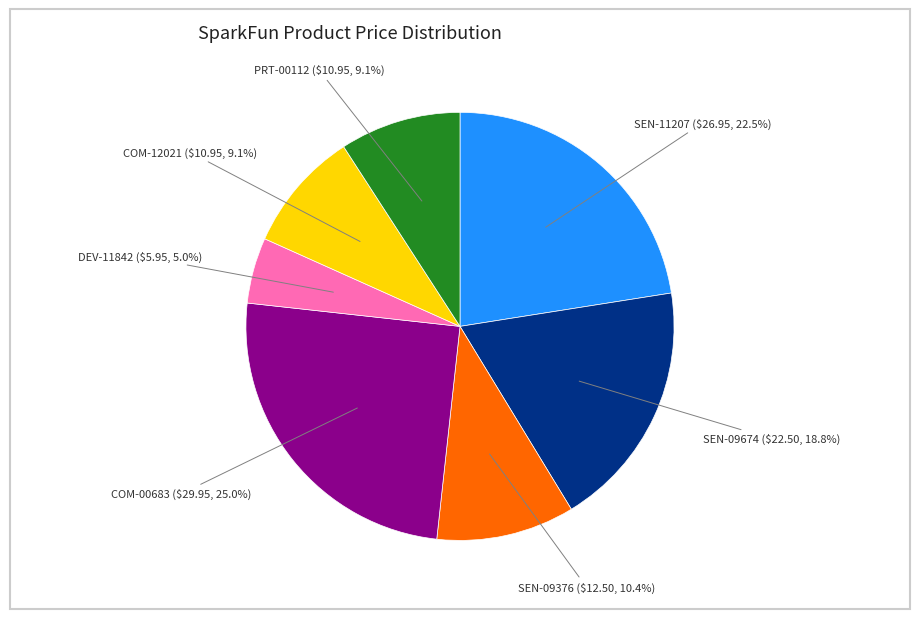

Is there a majority slice in this chart?

No